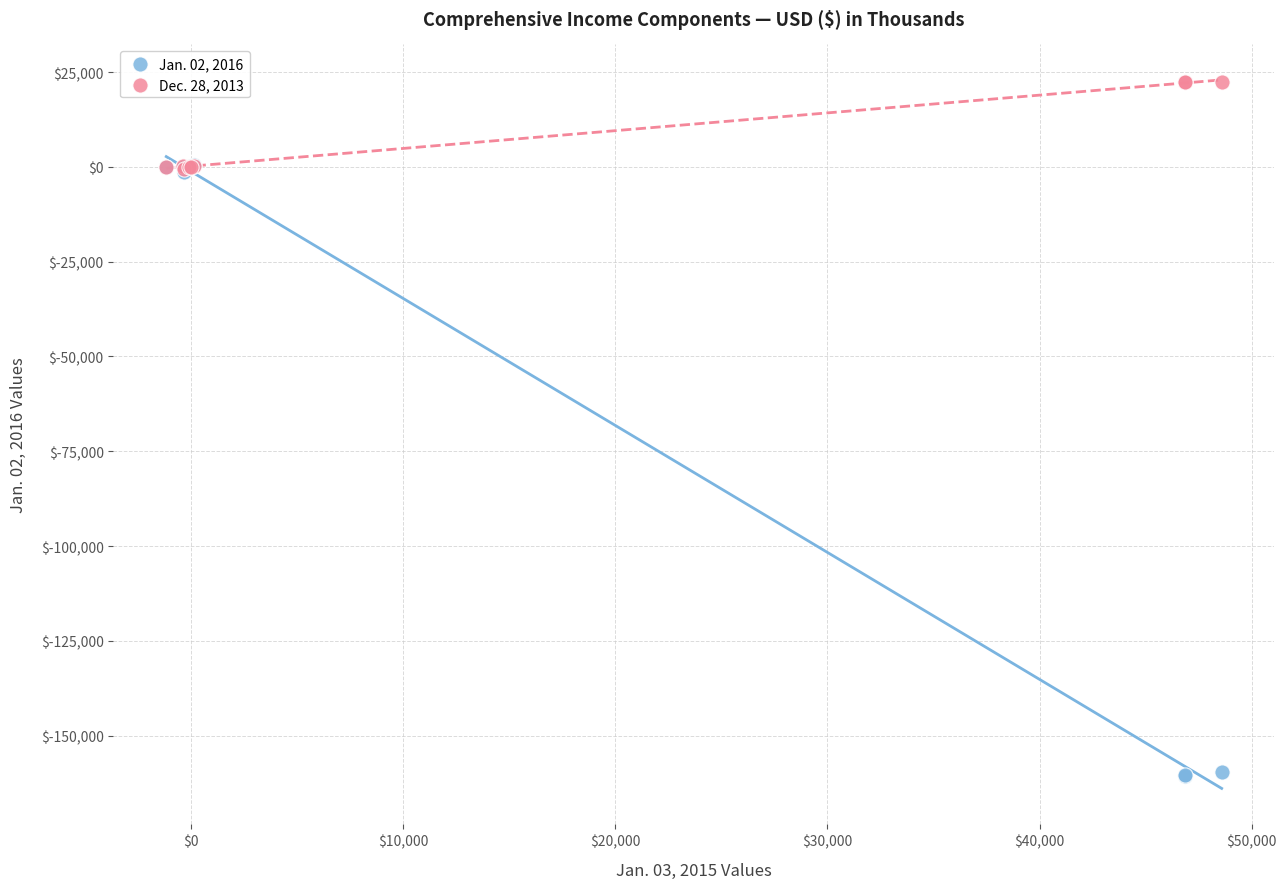

Which series reaches the maximum Y coordinate?

Dec. 28, 2013